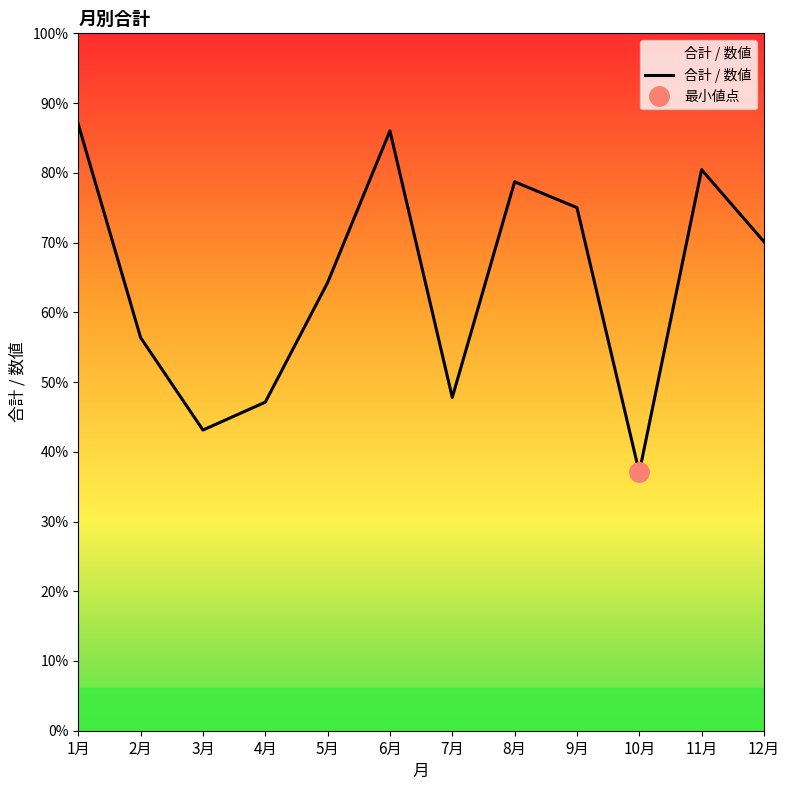

What is the approximate value at 7月, to the nearest 50?

6200